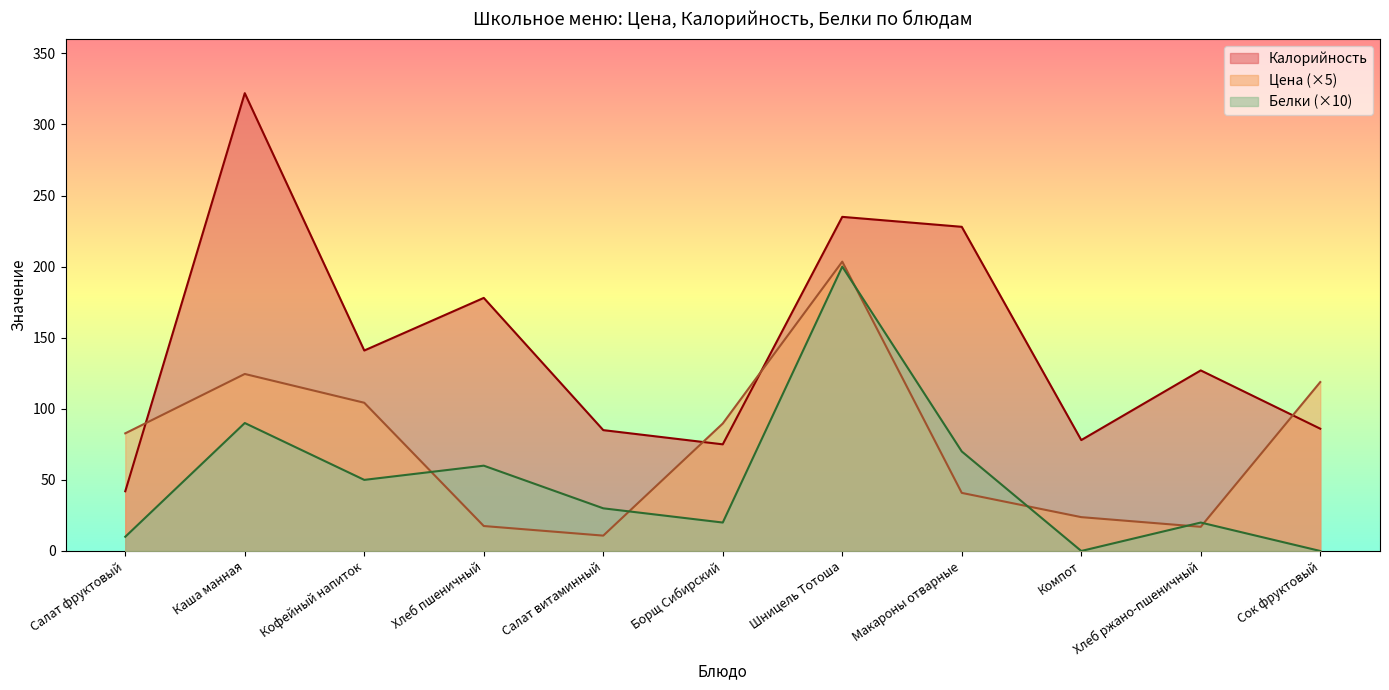

Rank the series by their average value, from highest to lowest.

Калорийность, Цена (×5), Белки (×10)